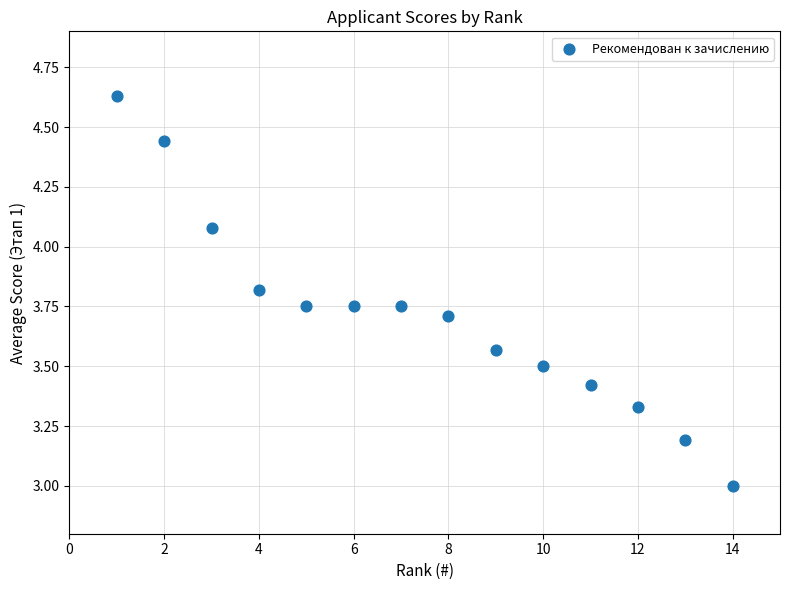

What is the range of X values (max minus min)?

13.0